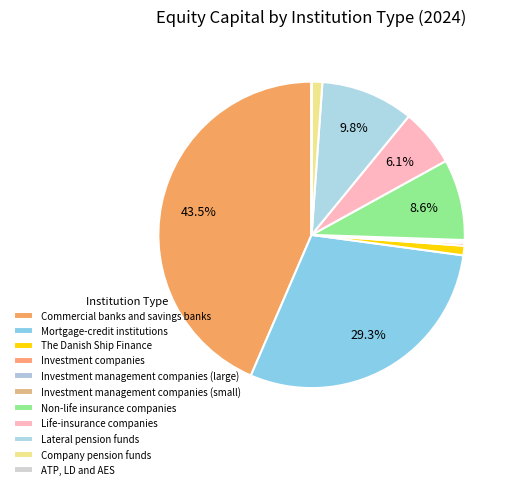

Which slice is the largest?

Commercial banks and savings banks